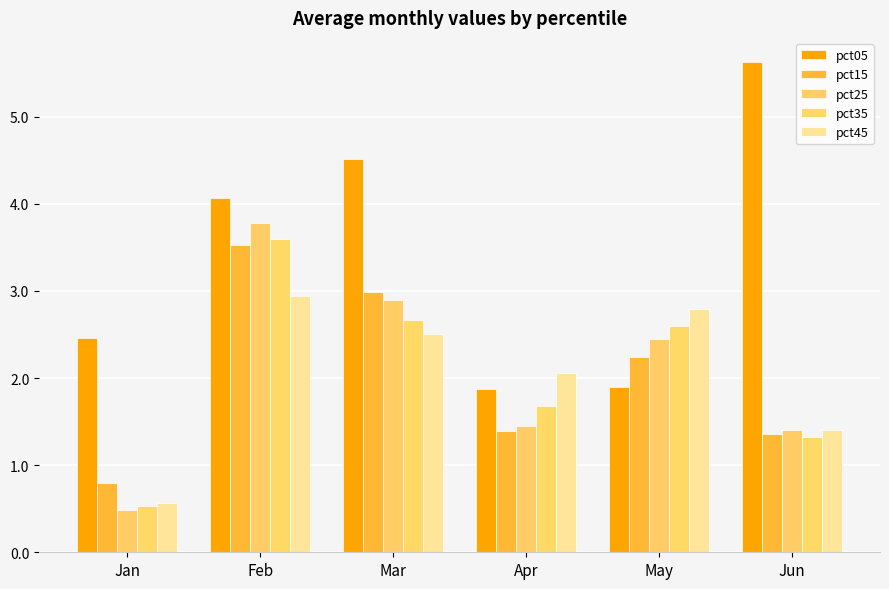

How many data points in pct15 are above 2?

3